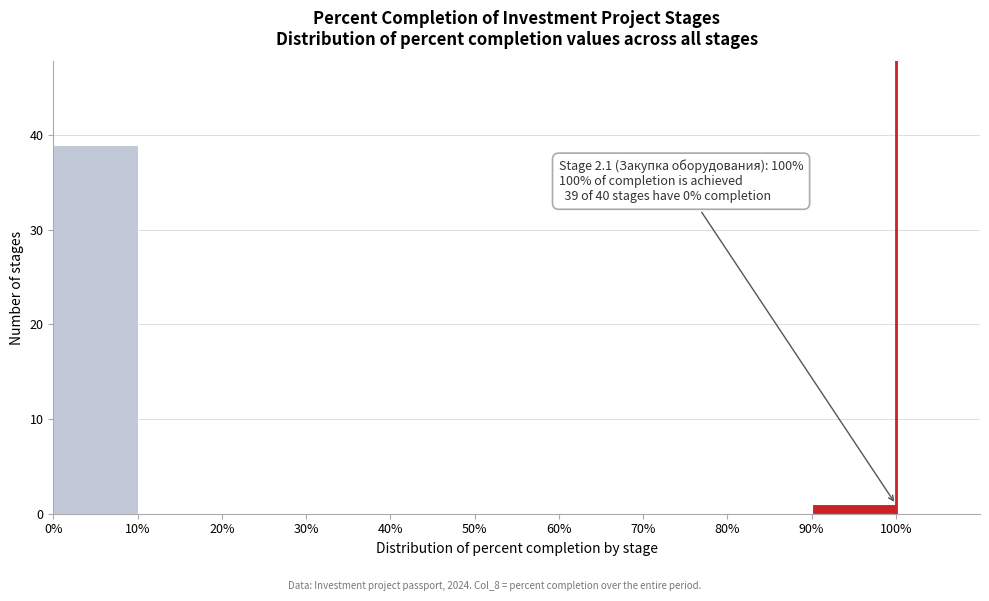

Which range on the x-axis has the tallest bar?

0% to 10%